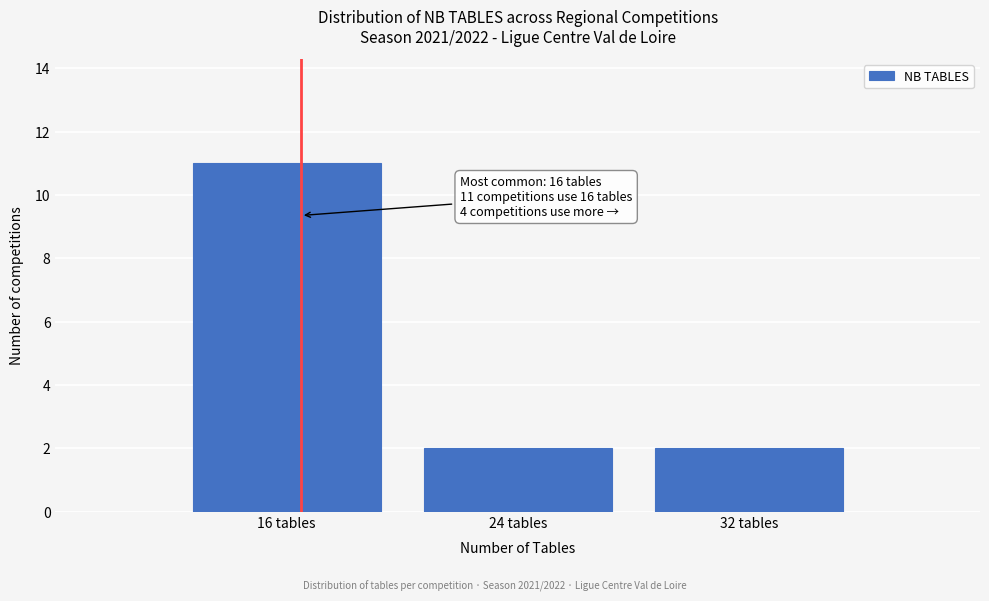

Over which range of the x-axis is the bar tallest?

12 to 20